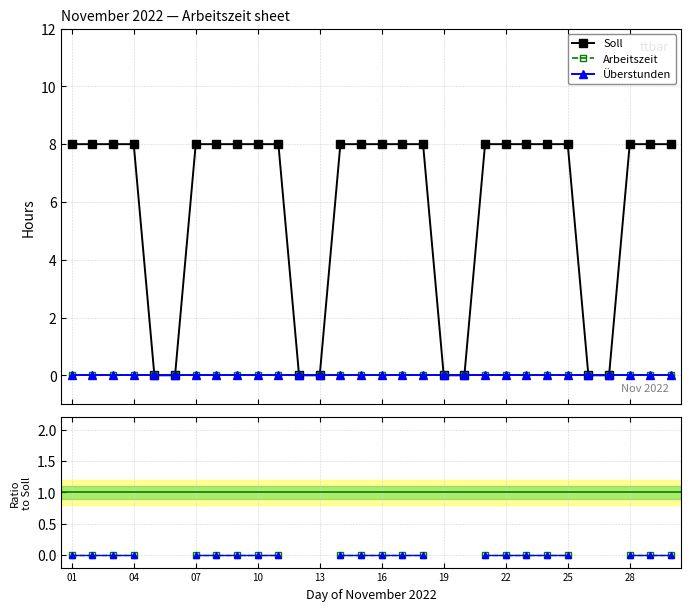

True or false: Soll and Arbeitszeit / Soll intersect in this chart.

False